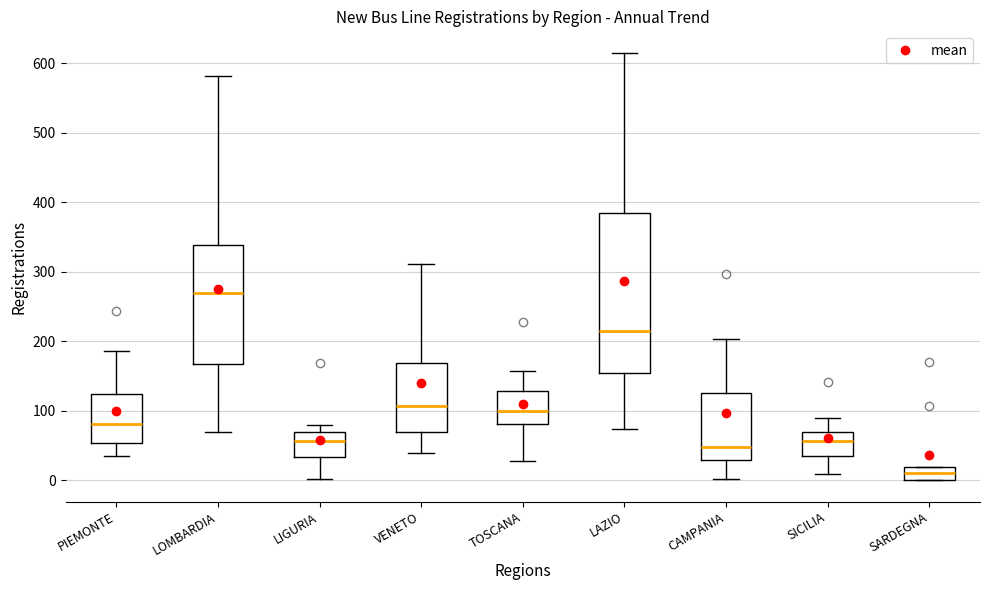

Which box's median line is the highest?

LOMBARDIA